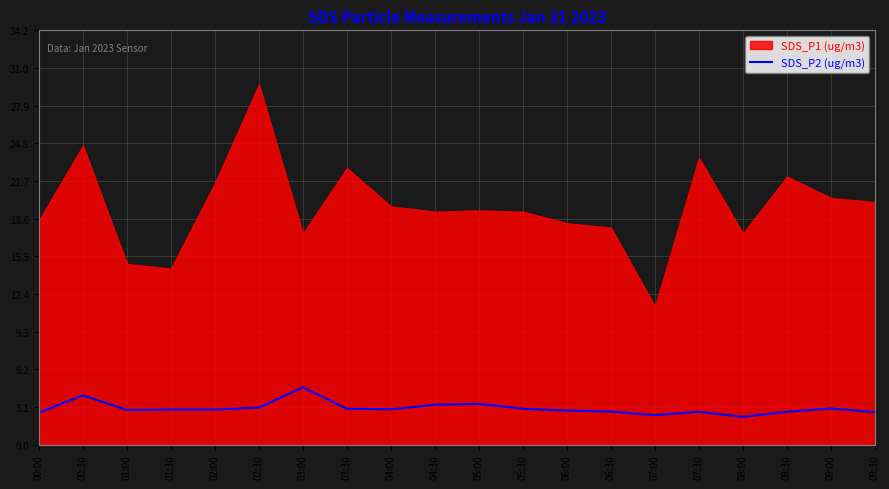

What is the minimum value for SDS_P2 (ug/m3)?

2.3